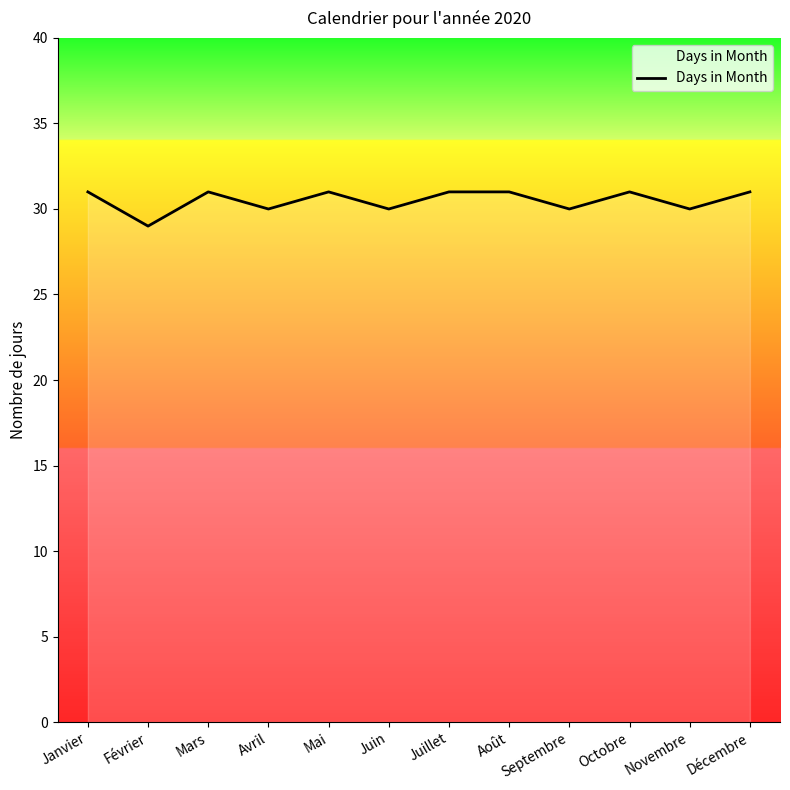

What is the change in value from Février to Mai?

+2